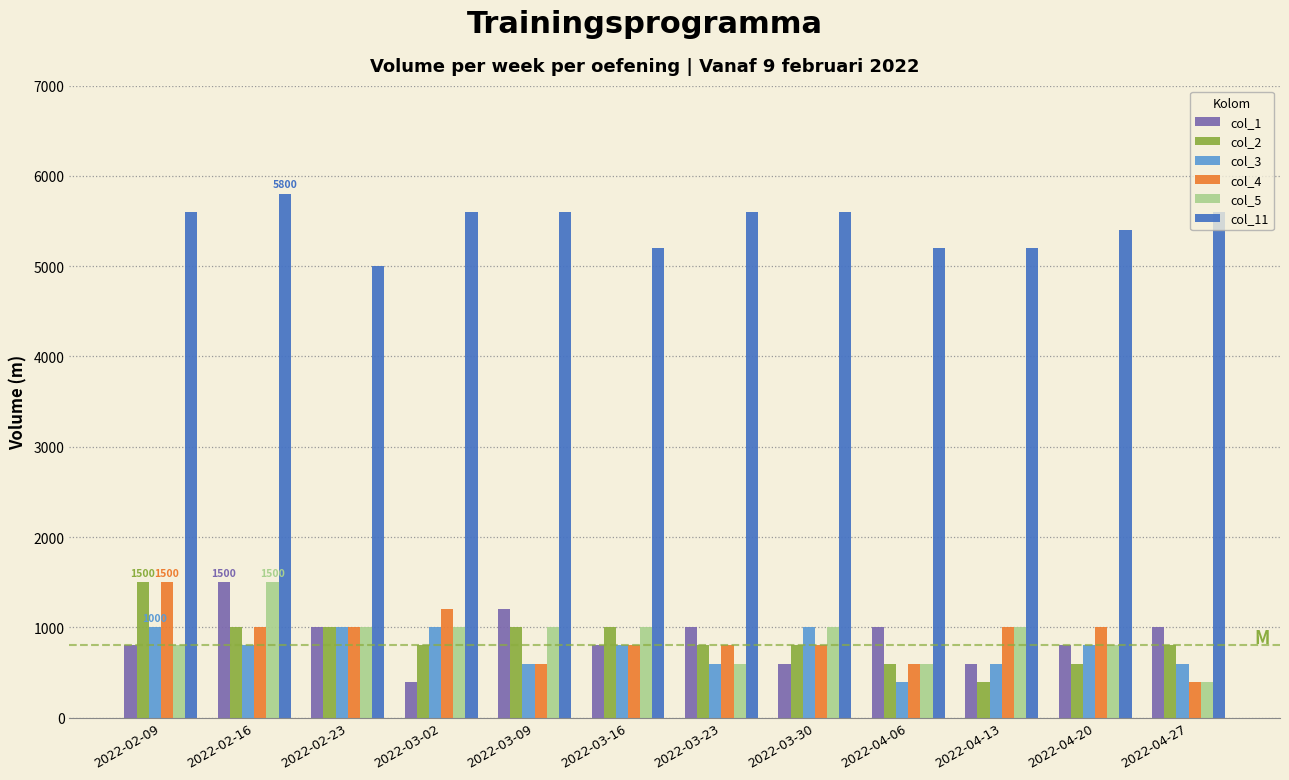

Reading left to right, list all the values displayed in this chart.

col_1: 2022-02-09=800	2022-02-16=1500	2022-02-23=1000	2022-03-02=400	2022-03-09=1200	2022-03-16=800	2022-03-23=1000	2022-03-30=600	2022-04-06=1000	2022-04-13=600	2022-04-20=800	2022-04-27=1000
col_2: 2022-02-09=1500	2022-02-16=1000	2022-02-23=1000	2022-03-02=800	2022-03-09=1000	2022-03-16=1000	2022-03-23=800	2022-03-30=800	2022-04-06=600	2022-04-13=400	2022-04-20=600	2022-04-27=800
col_3: 2022-02-09=1000	2022-02-16=800	2022-02-23=1000	2022-03-02=1000	2022-03-09=600	2022-03-16=800	2022-03-23=600	2022-03-30=1000	2022-04-06=400	2022-04-13=600	2022-04-20=800	2022-04-27=600
col_4: 2022-02-09=1500	2022-02-16=1000	2022-02-23=1000	2022-03-02=1200	2022-03-09=600	2022-03-16=800	2022-03-23=800	2022-03-30=800	2022-04-06=600	2022-04-13=1000	2022-04-20=1000	2022-04-27=400
col_5: 2022-02-09=800	2022-02-16=1500	2022-02-23=1000	2022-03-02=1000	2022-03-09=1000	2022-03-16=1000	2022-03-23=600	2022-03-30=1000	2022-04-06=600	2022-04-13=1000	2022-04-20=800	2022-04-27=400
col_11: 2022-02-09=5600	2022-02-16=5800	2022-02-23=5000	2022-03-02=5600	2022-03-09=5600	2022-03-16=5200	2022-03-23=5600	2022-03-30=5600	2022-04-06=5200	2022-04-13=5200	2022-04-20=5400	2022-04-27=5600